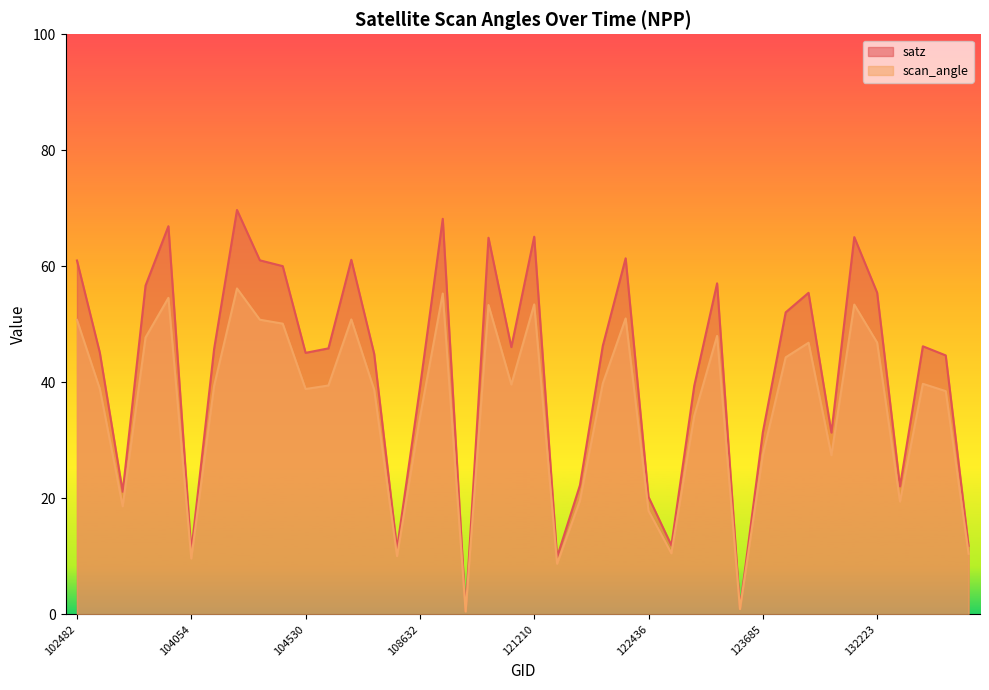

What is the difference between the highest and lowest values at 107921?

10.3